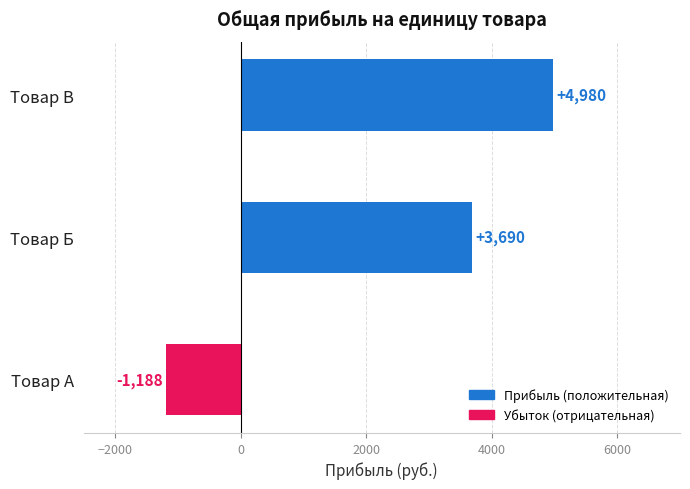

Count the number of data series in this chart.

1